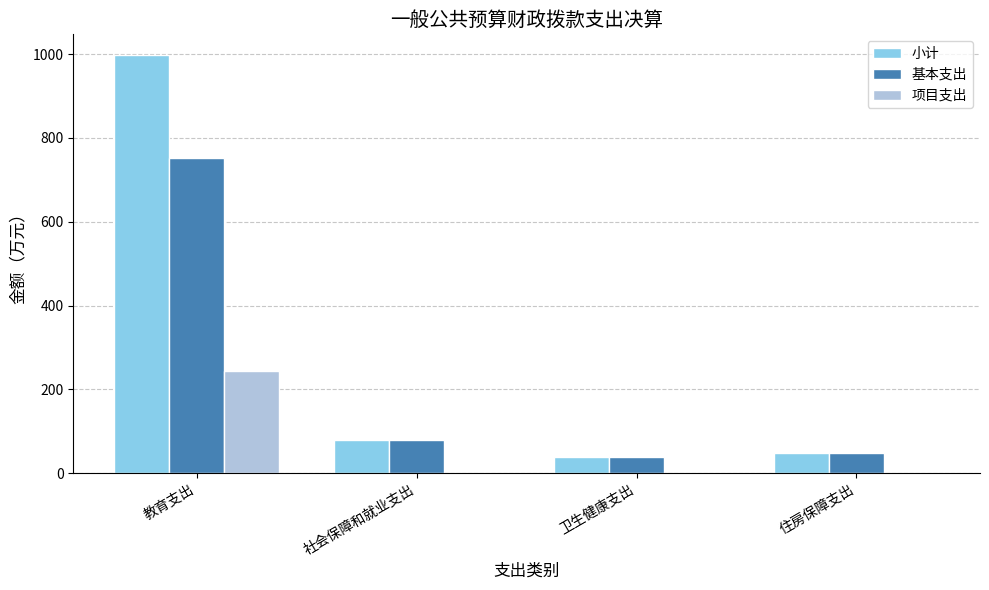

What is the sum of all 基本支出 values?

917.1